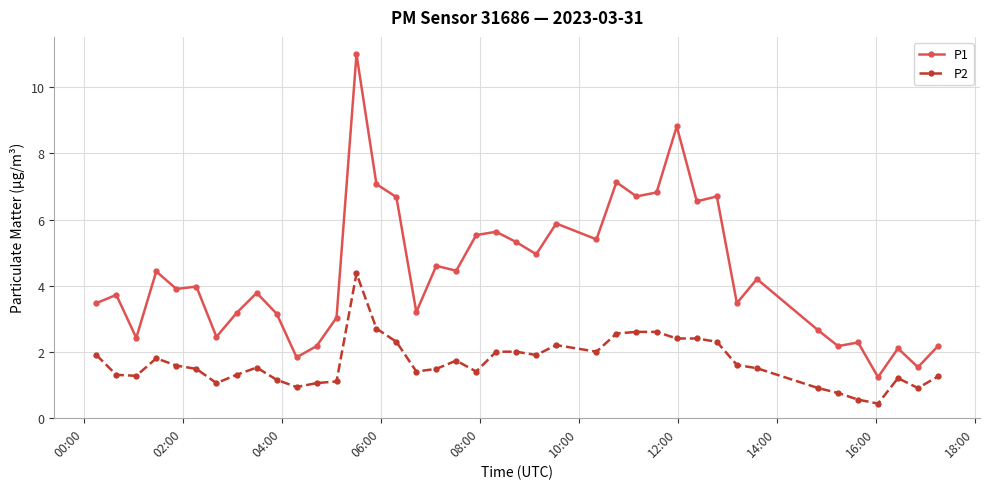

True or false: P2 and P1 cross at least once.

False